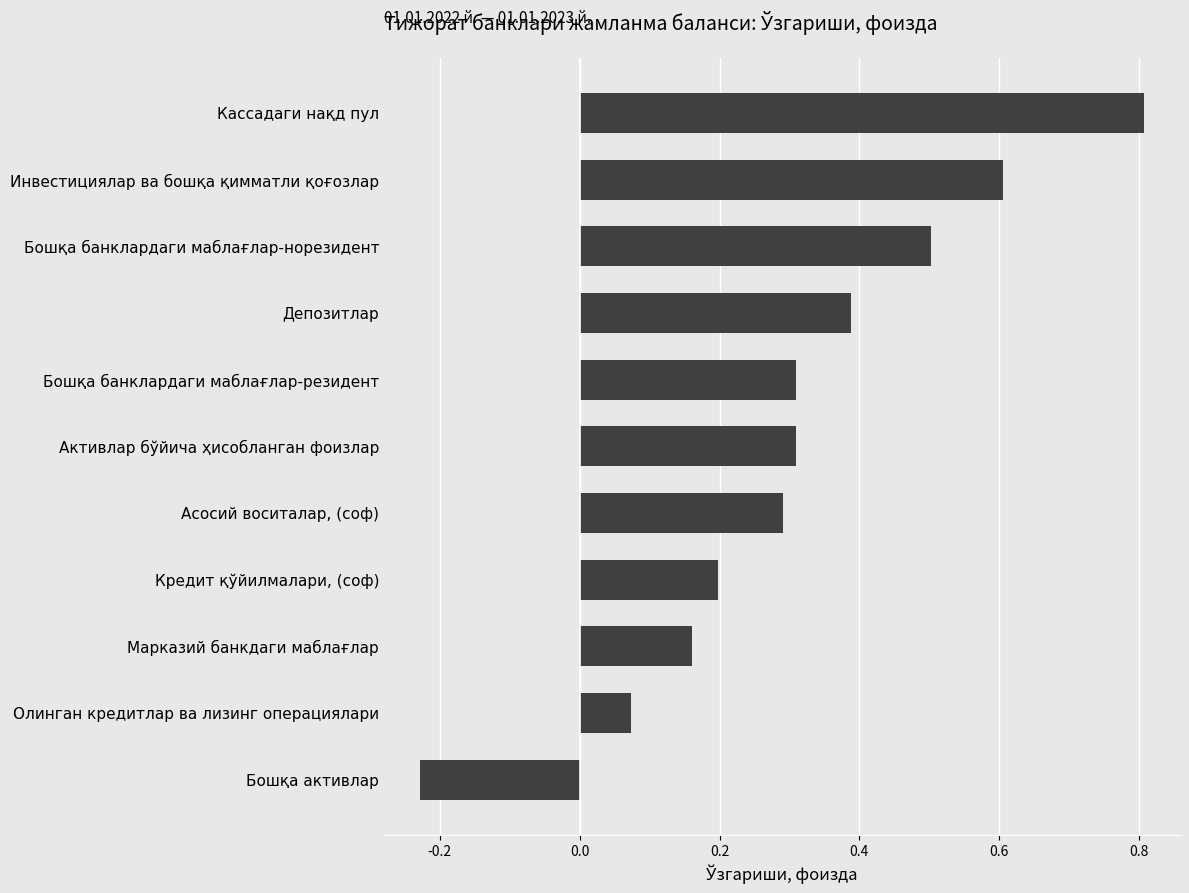

Rank the categories by value from highest to lowest.

Кассадаги нақд пул, Инвестициялар ва бошқа қимматли қоғозлар, Бошқа банклардаги маблағлар-норезидент, Депозитлар, Бошқа банклардаги маблағлар-резидент, Активлар бўйича ҳисобланган фоизлар, Асосий воситалар, (соф), Кредит қўйилмалари, (соф), Марказий банкдаги маблағлар, Олинган кредитлар ва лизинг операциялари, Бошқа активлар